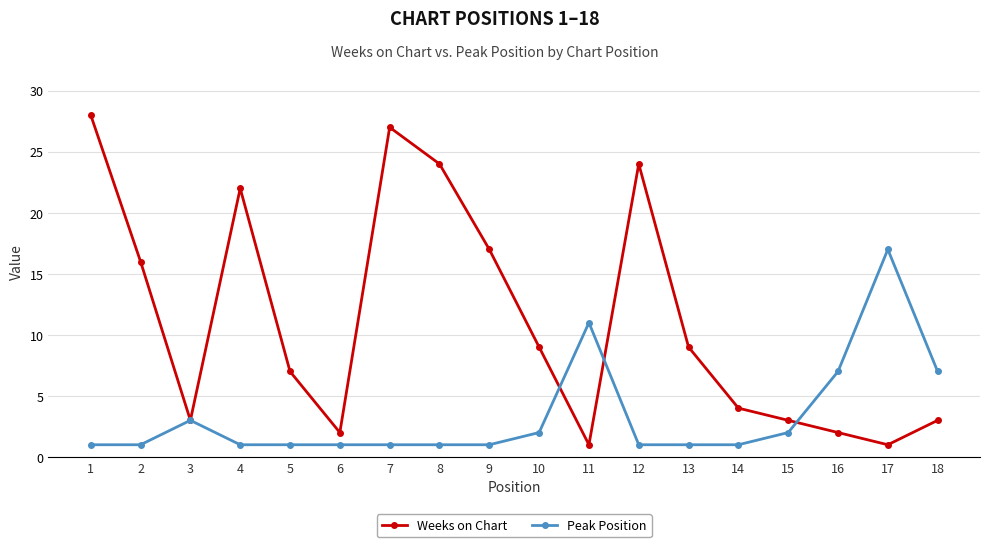

Which category has the highest value across all series?

1